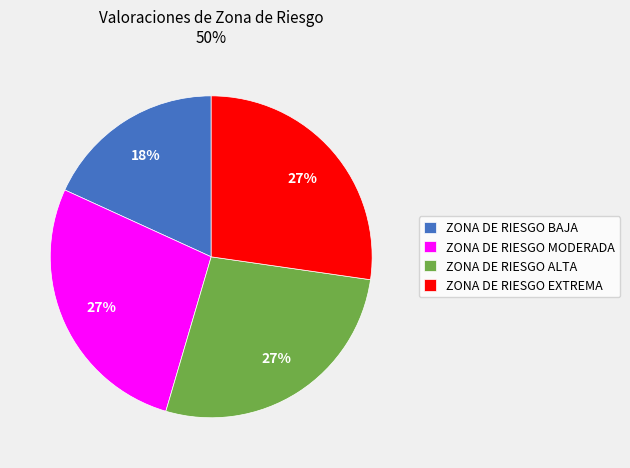

How many segments does this pie chart have?

4